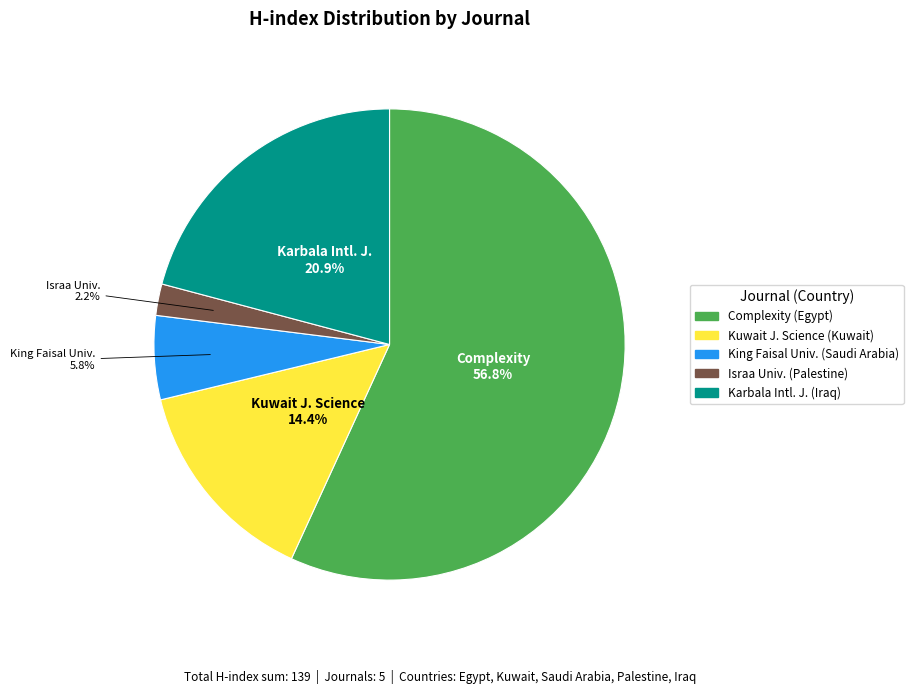

Is there a majority slice in this chart?

Yes